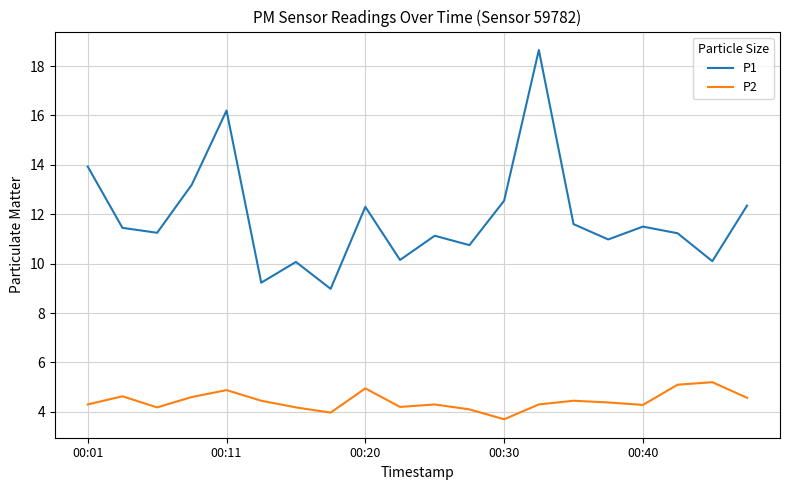

True or false: P2 and P1 cross at least once.

False